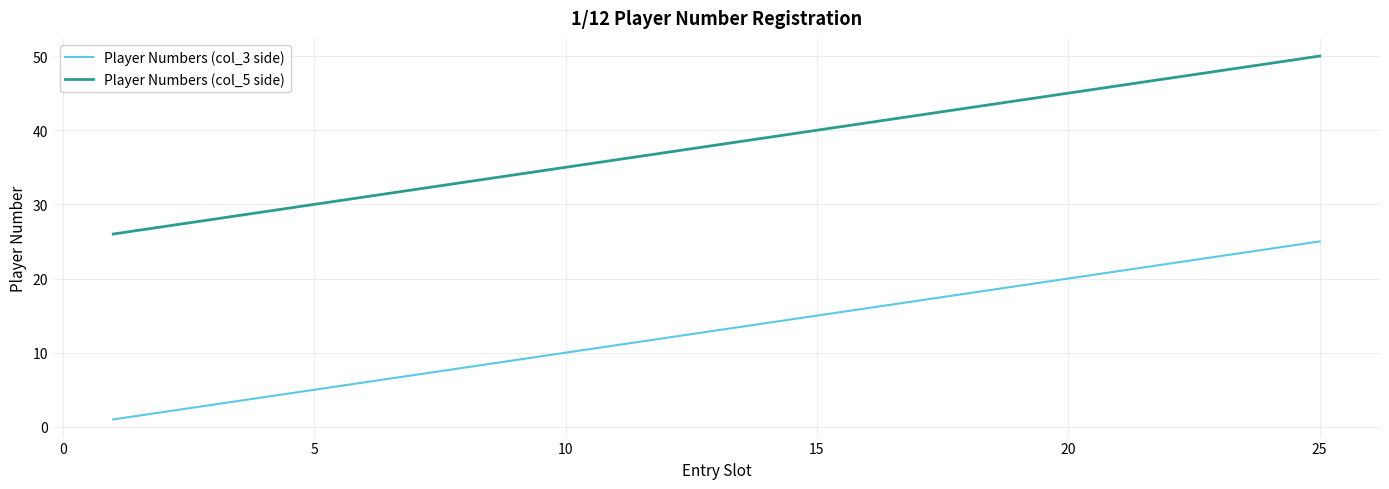

Which series has the largest total across all categories?

Player Numbers (col_5 side)